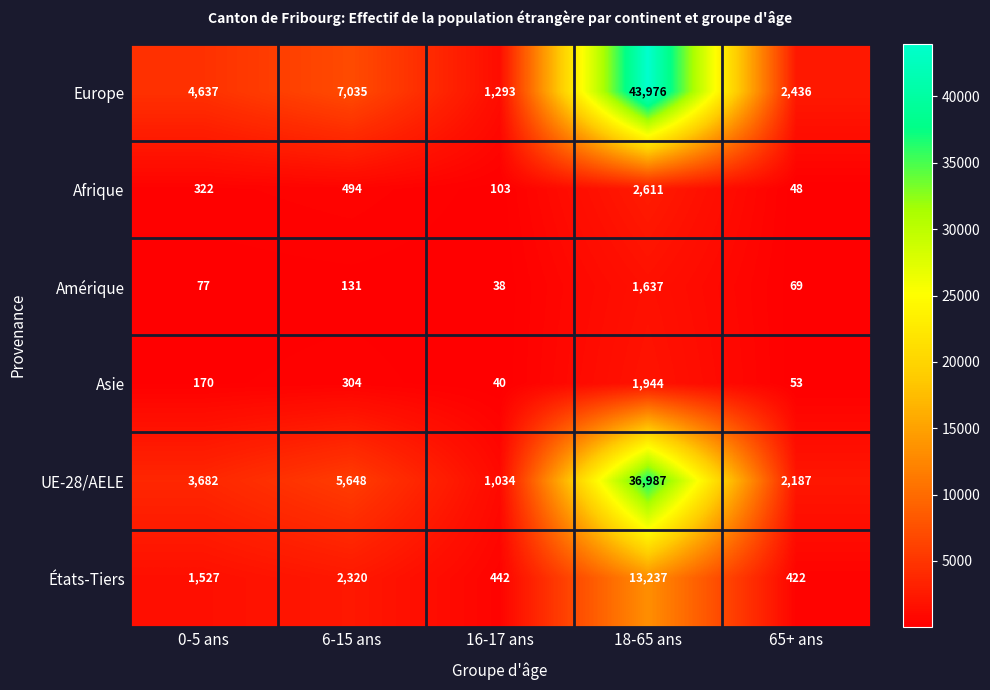

Count the number of categories in the chart.

5